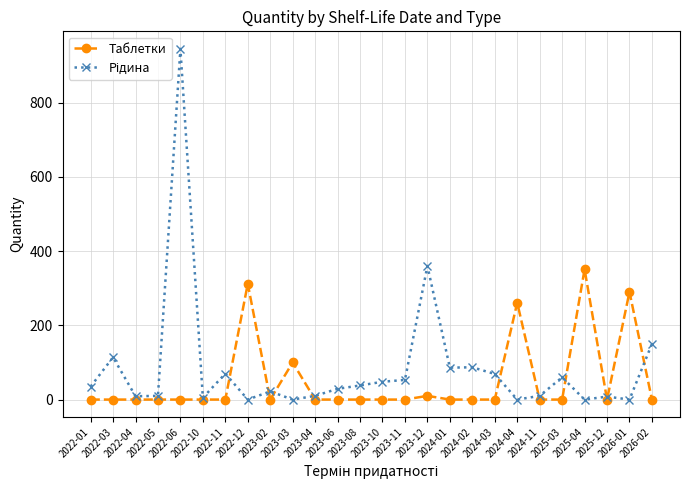

True or false: Таблетки has more than 1 interior local peaks.

True